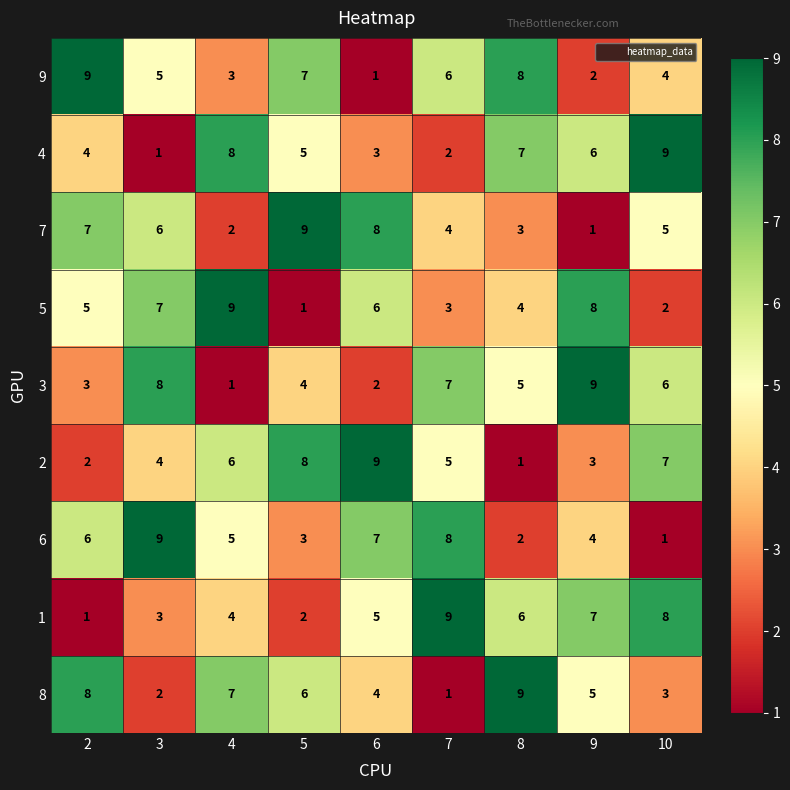

The 9 series shows 2 at 4. True or false?

False